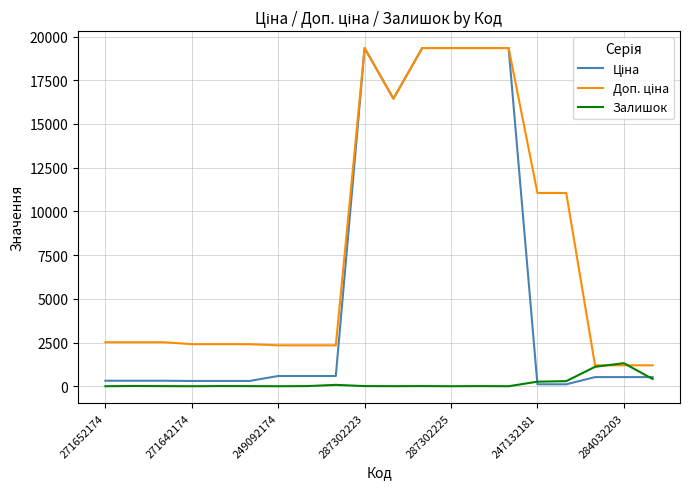

What is the highest value of the Залишок series?

1319.0